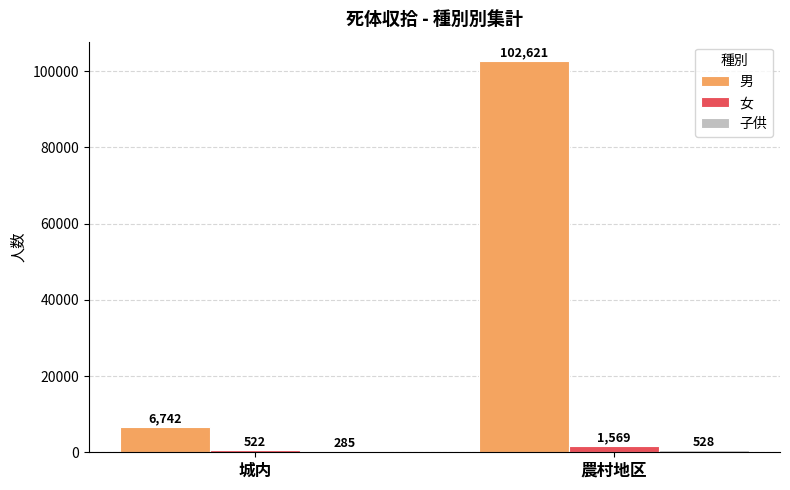

What is the sum of all 女 values?

2091